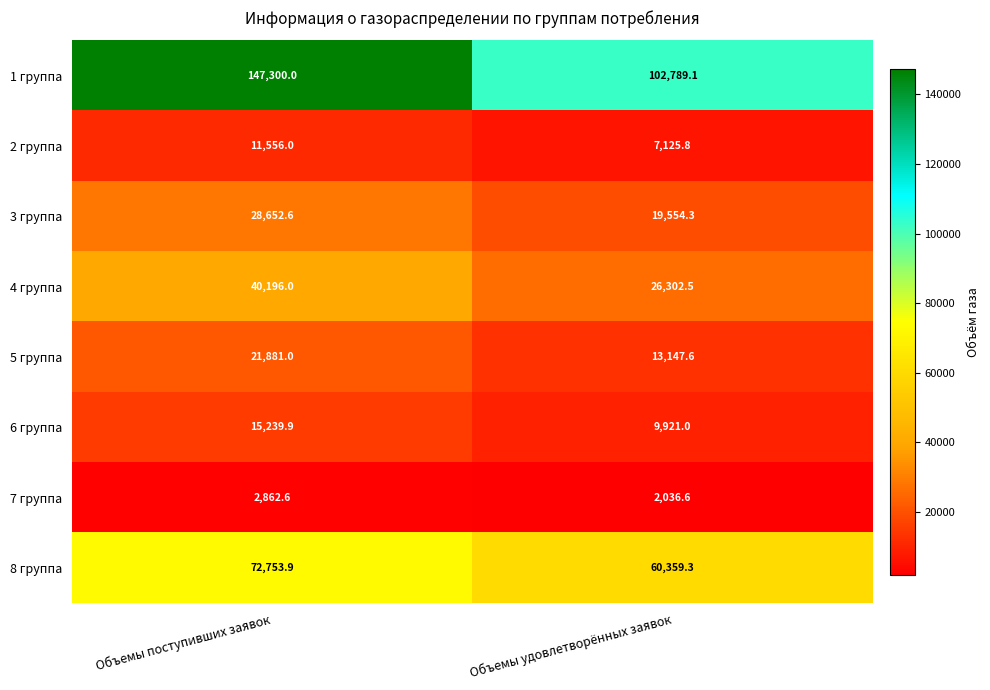

Reading right to left, extract all data points from this chart.

1 группа: 102789.1	147300.0
2 группа: 7125.8	11556.0
3 группа: 19554.3	28652.6
4 группа: 26302.5	40196.0
5 группа: 13147.6	21881.0
6 группа: 9921.0	15239.9
7 группа: 2036.6	2862.6
8 группа: 60359.3	72753.9